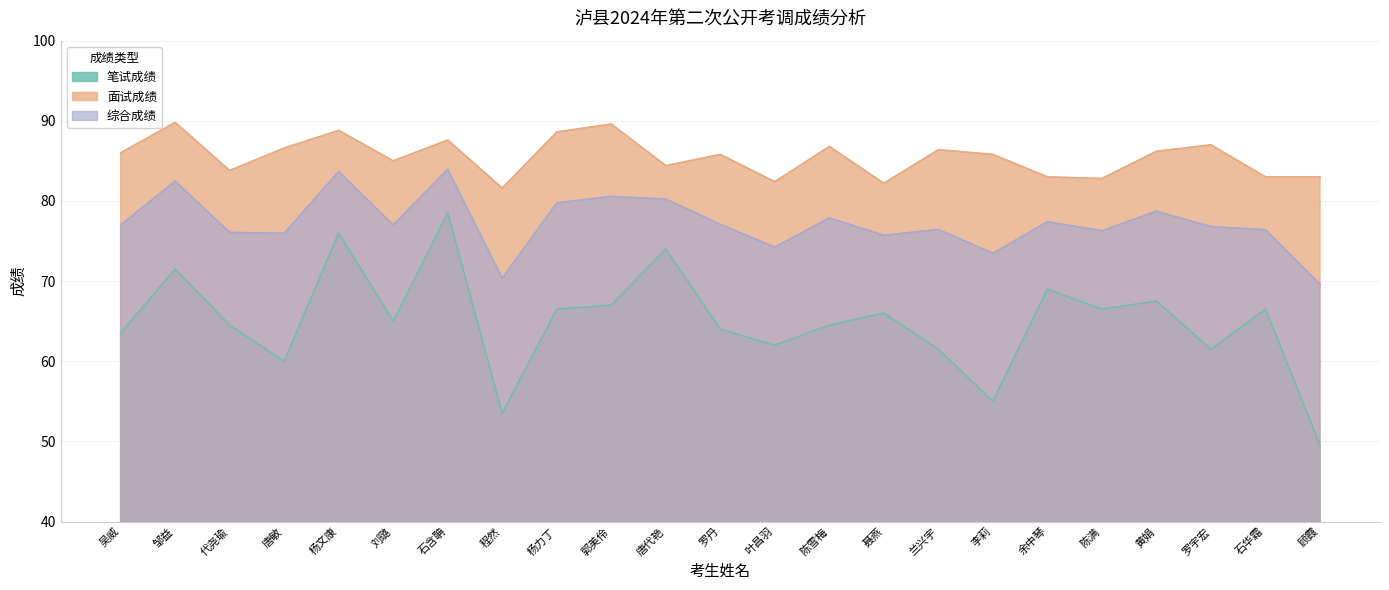

True or false: 综合成绩 and 笔试成绩 cross at least once.

False